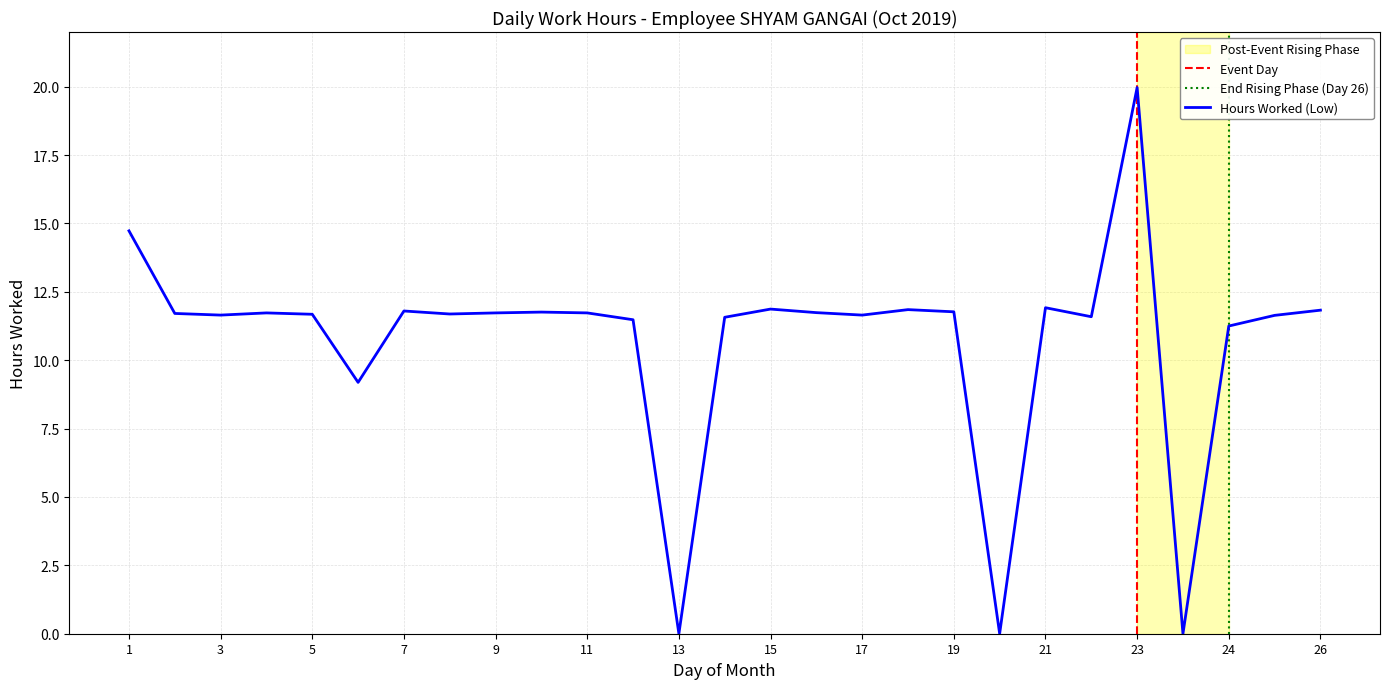

Approximately how many times larger is the value at 4 compared to 18?

1.0